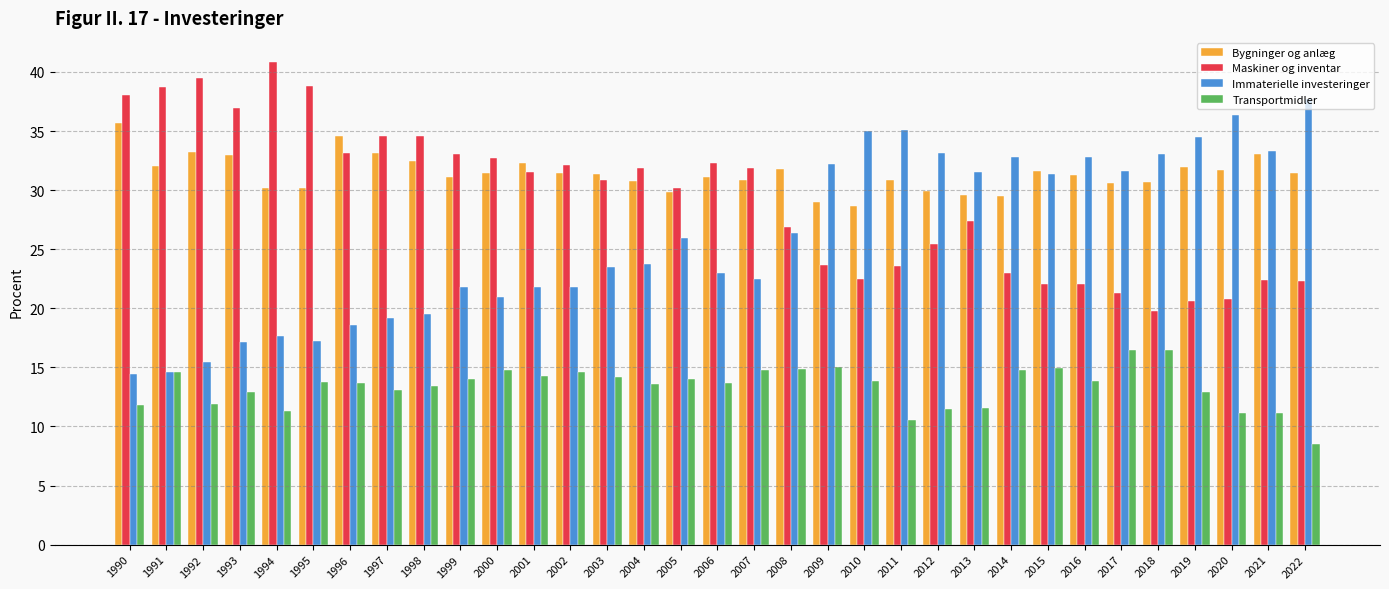

What is the value of the Immaterielle investeringer bar at the 8th from the left?

19.2